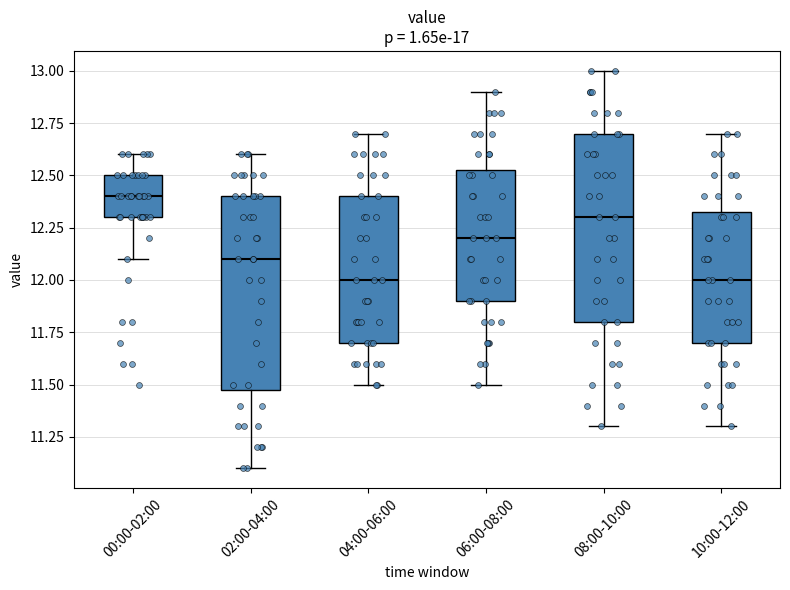

Where is the upper edge of the box for 02:00-04:00 on the y-axis? The values are not printed on the chart, so give them approximately, as read against the axis.

12.40